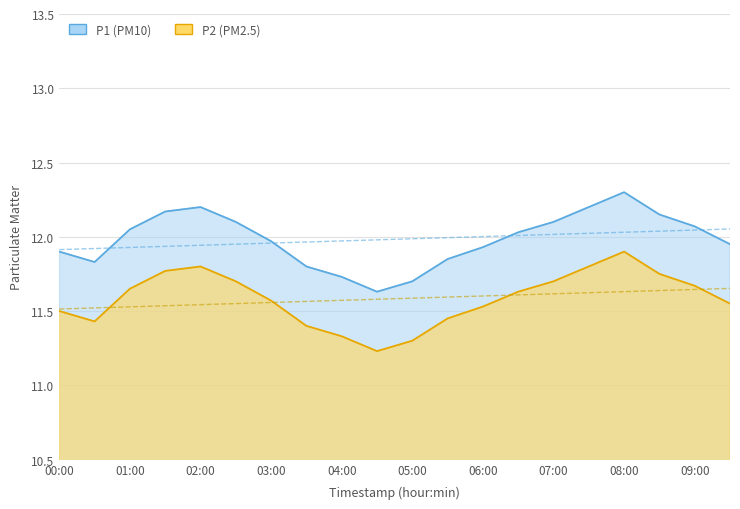

Reading left to right, extract all data points from this chart.

P1: 11.9	11.8	12.1	12.2	12.2	12.1	12.0	11.8	11.7	11.6	11.7	11.8	11.9	12.0	12.1	12.2	12.3	12.2	12.1	11.9
P2: 11.5	11.4	11.7	11.8	11.8	11.7	11.6	11.4	11.3	11.2	11.3	11.4	11.5	11.6	11.7	11.8	11.9	11.8	11.7	11.6